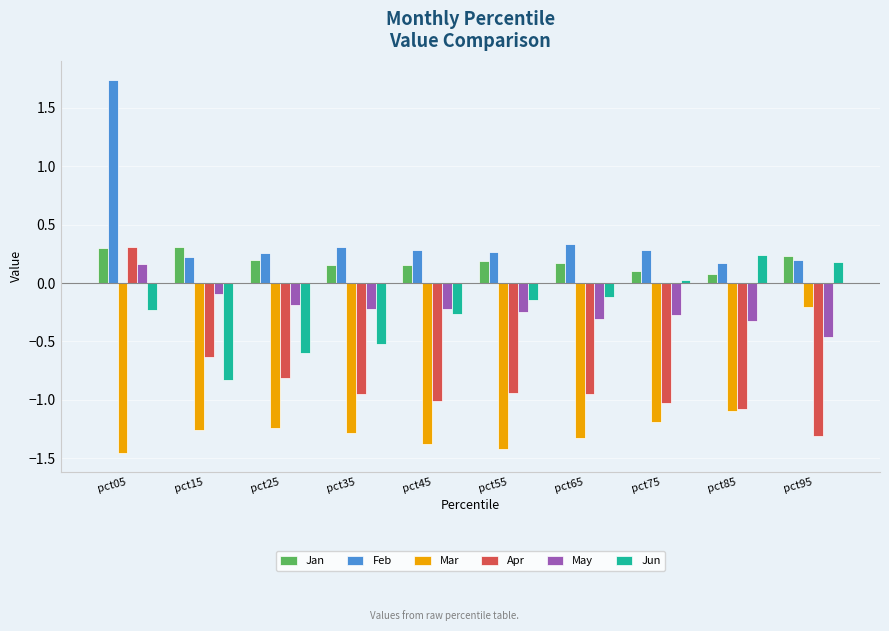

Count the Feb values in the range 0 to 1.

9